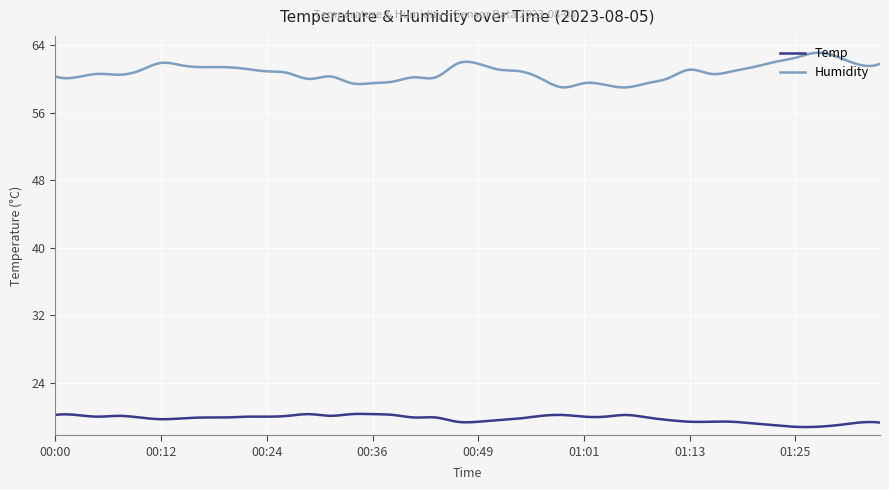

True or false: Temp and Humidity intersect in this chart.

False